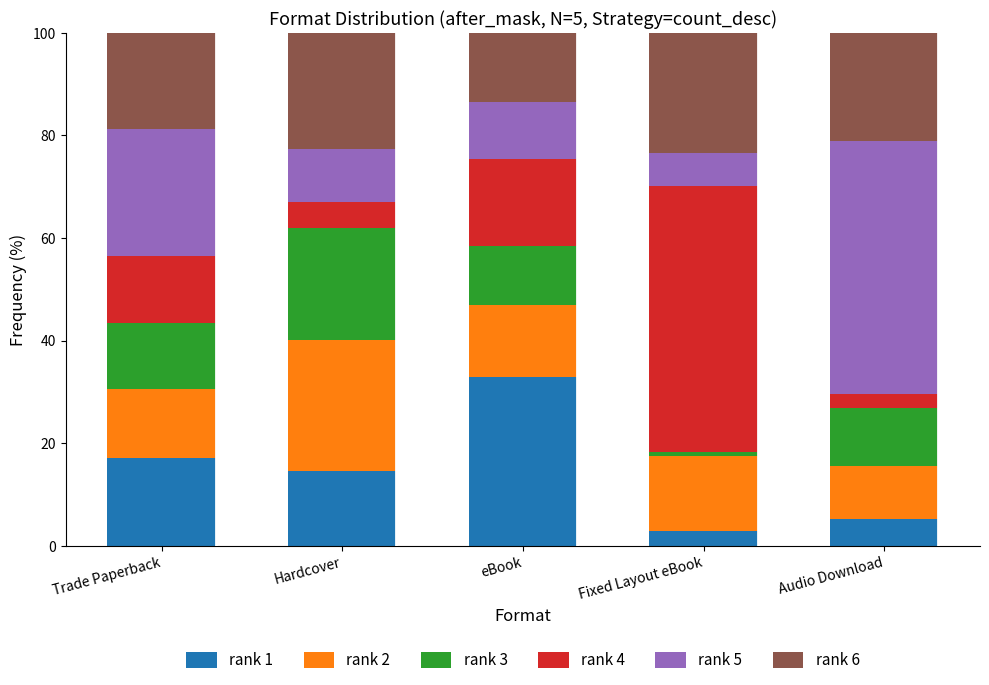

True or false: rank 1 has a value of 27.2 at Trade Paperback.

False